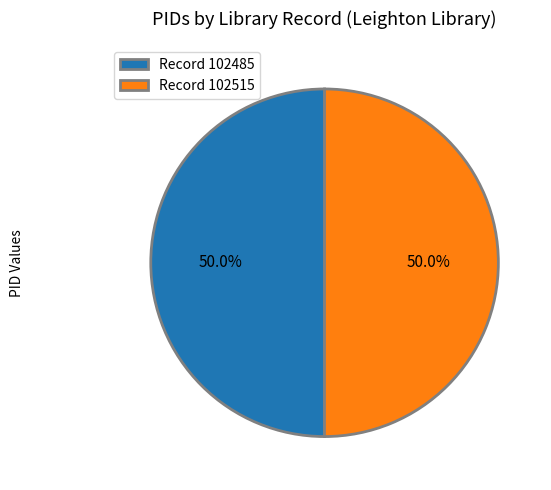

Combined, do Record 102485 and Record 102515 account for over 50%?

Yes